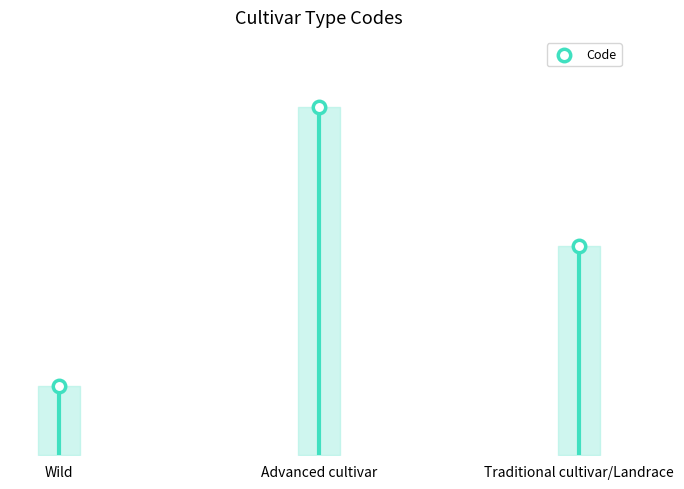

Approximately how many times larger is the value at Traditional cultivar/Landrace compared to Wild?

3.0